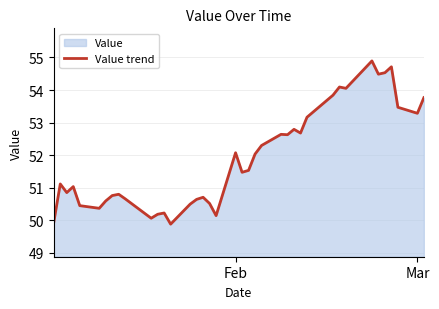

What is the minimum value shown in the chart?

49.9